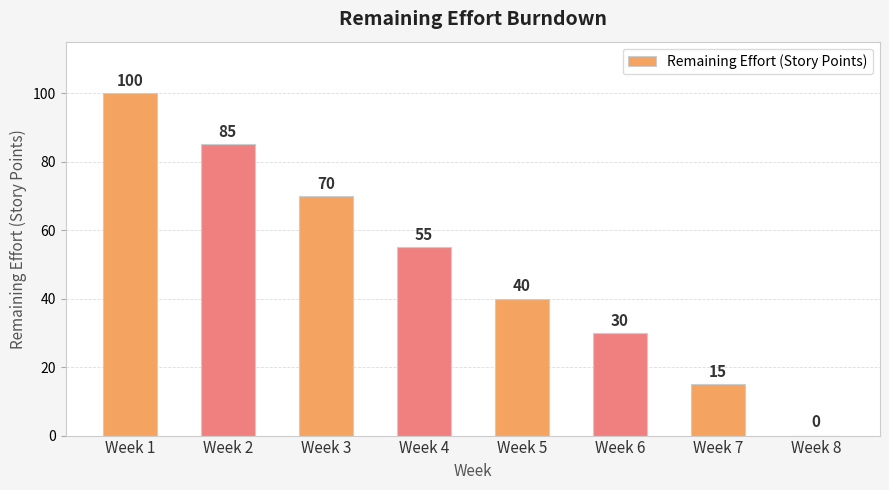

What is the change in value from Week 2 to Week 3?

-15